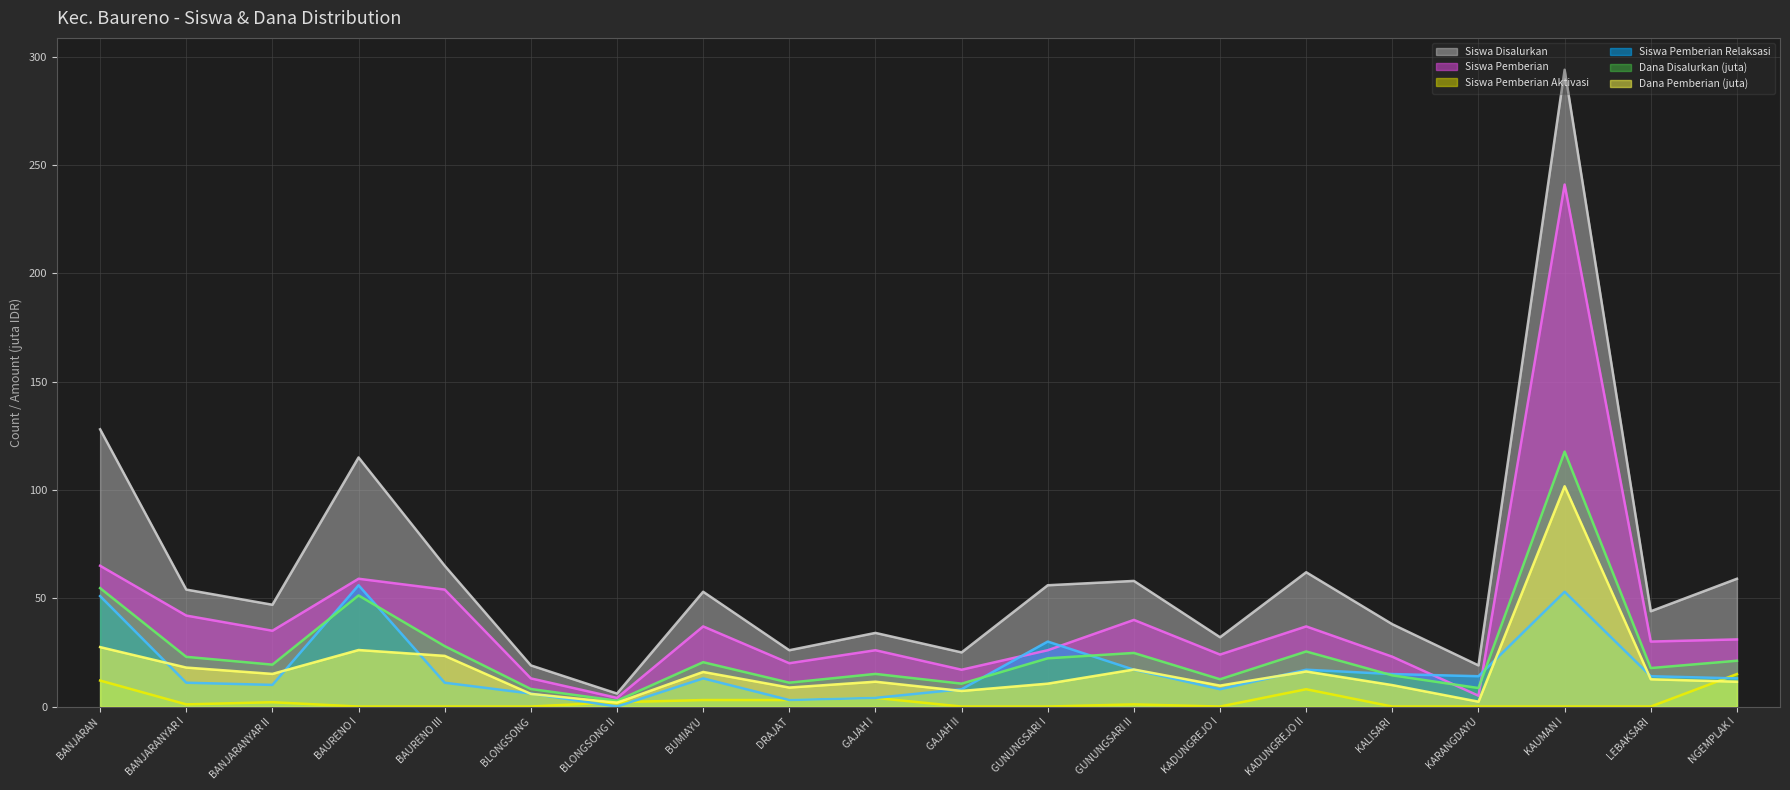

What position from the left is GUNUNGSARI I?

12